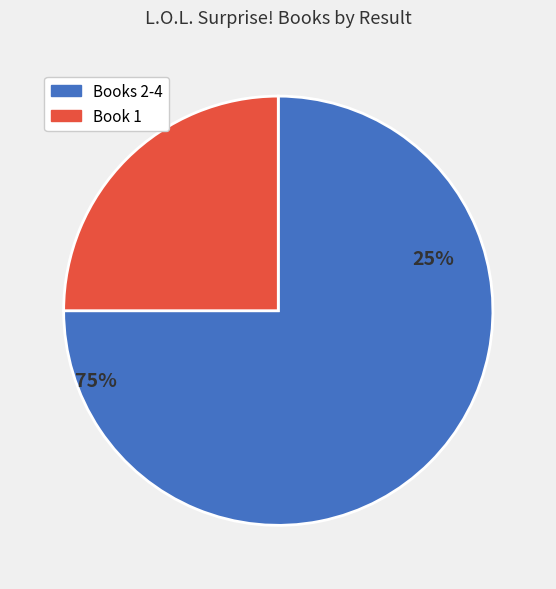

What portion of the pie excludes 1?

75.0%